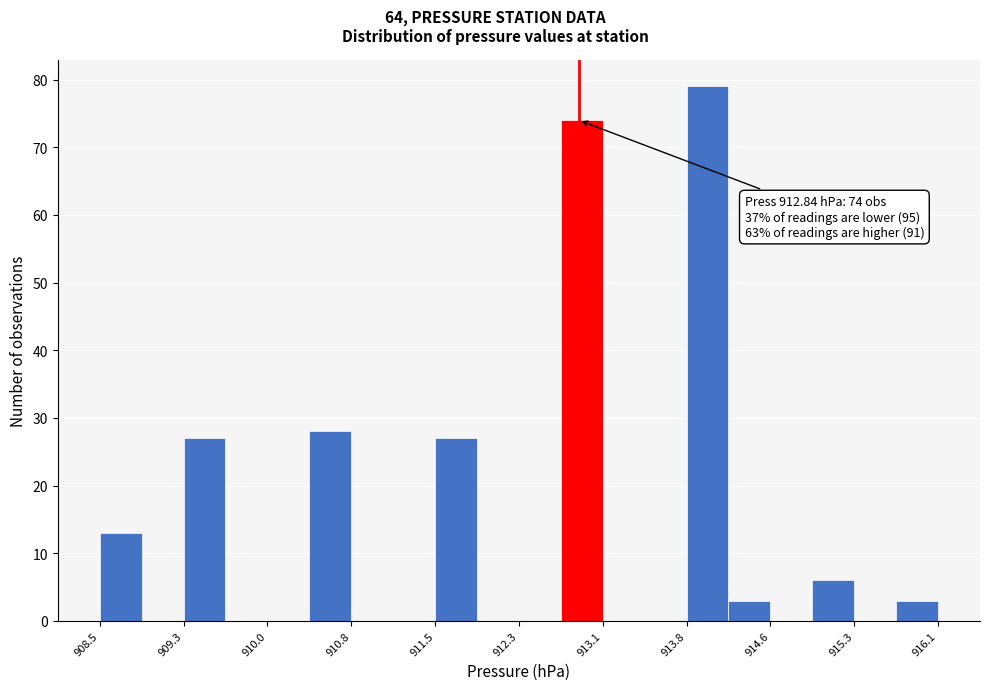

Around what value on the x-axis is the tallest bar? Give the approximate position of its centre, as read against the axis.

914.0